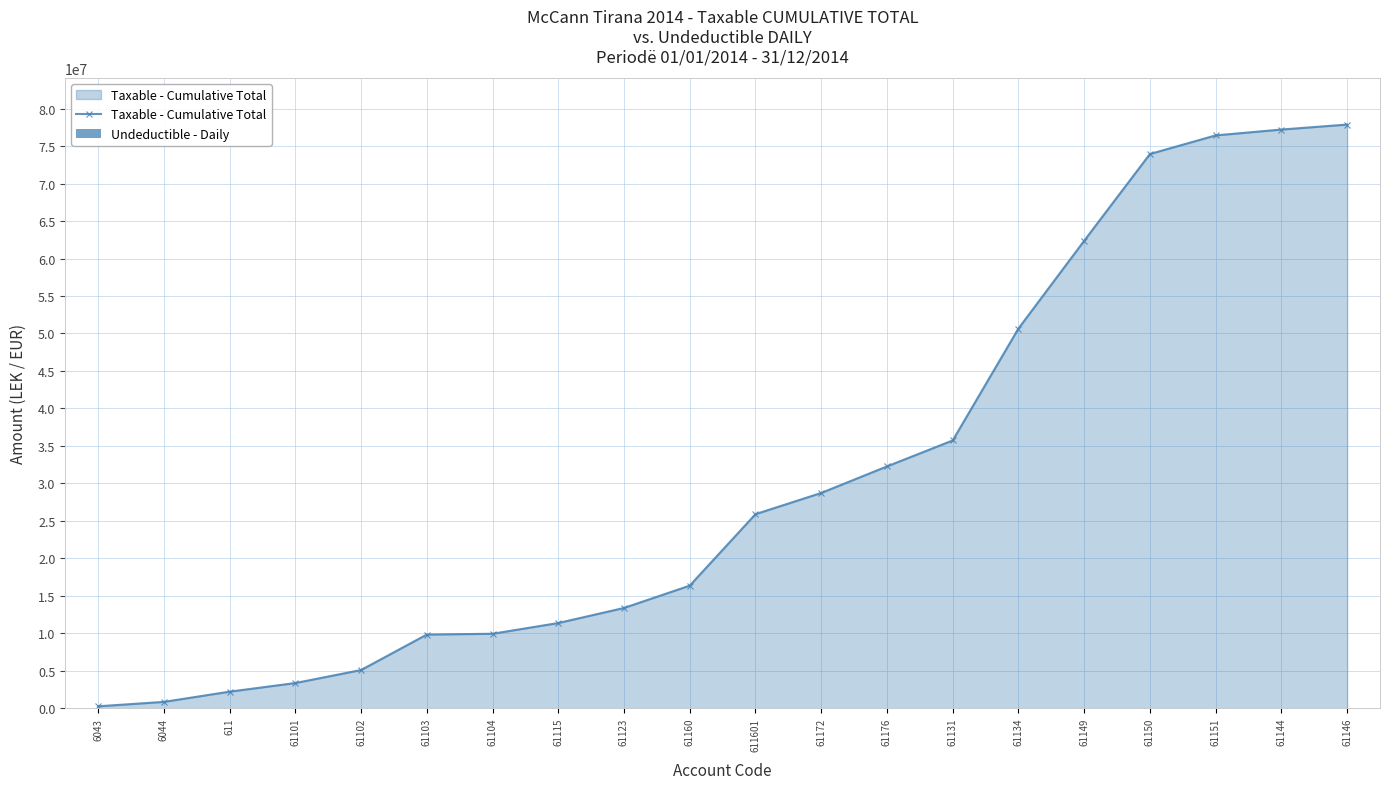

How many data points in Taxable - Cumulative Total are less than 25890057?

10